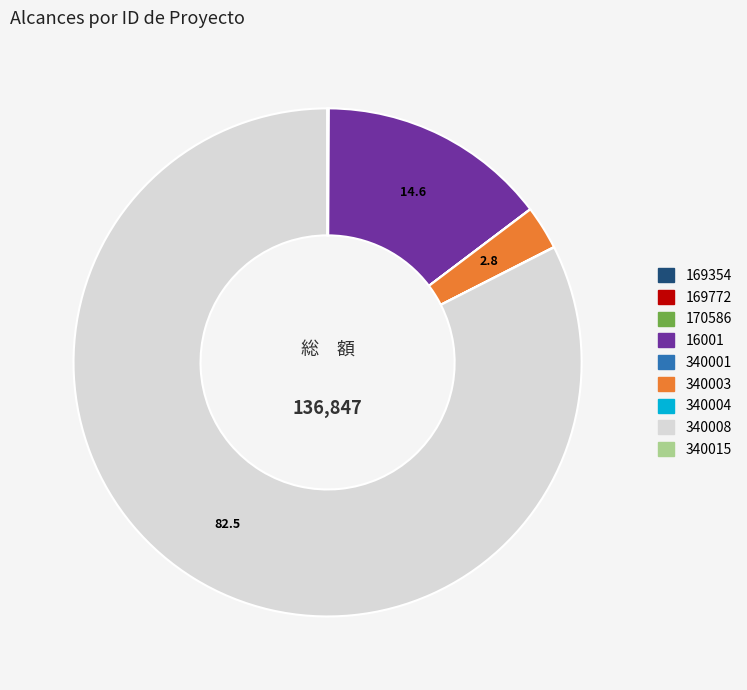

The 16001 slice represents 29% of the pie. True or false?

False